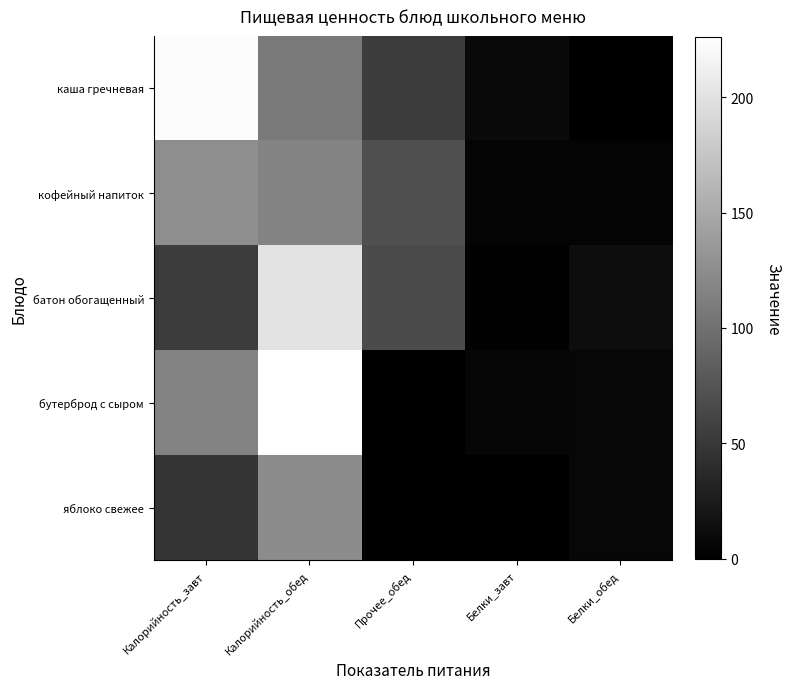

Reading left to right, extract all data points from this chart.

каша гречневая: Калорийность_завт=223.0	Калорийность_обед=107.0	Прочее_обед=54.0	Белки_завт=9.0	Белки_обед=0.5
кофейный напиток: Калорийность_завт=126.0	Калорийность_обед=116.0	Прочее_обед=71.0	Белки_завт=4.0	Белки_обед=4.0
батон обогащенный: Калорийность_завт=54.0	Калорийность_обед=202.0	Прочее_обед=67.0	Белки_завт=1.5	Белки_обед=12.0
бутерброд с сыром: Калорийность_завт=116.0	Калорийность_обед=226.0	Прочее_обед=0.0	Белки_завт=5.6	Белки_обед=6.6
яблоко свежее: Калорийность_завт=47.0	Калорийность_обед=123.8	Прочее_обед=0.0	Белки_завт=0.0	Белки_обед=6.2